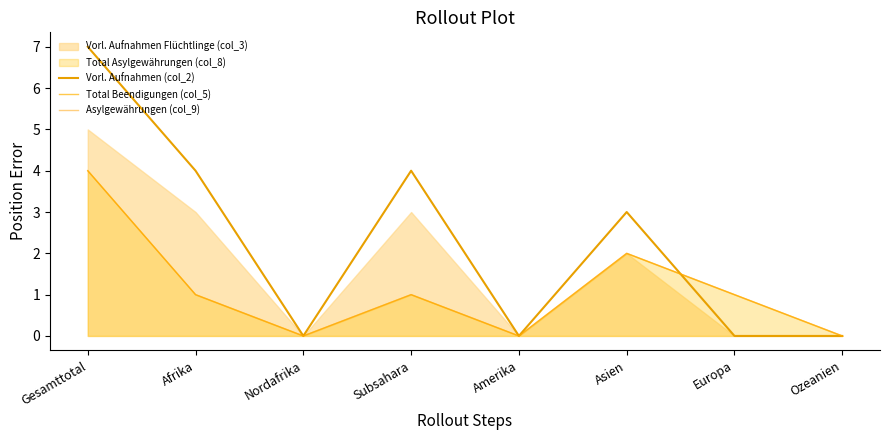

What is the difference between the highest and lowest values at Afrika?

3